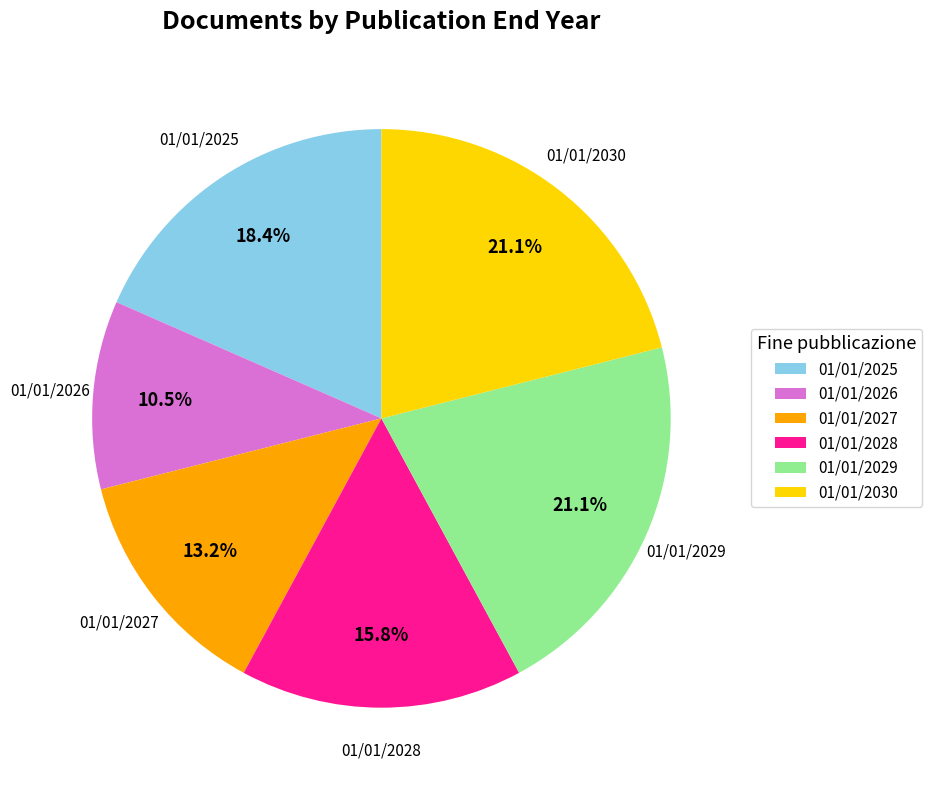

To the nearest percent, what is the difference between the largest and smallest slice percentages?

11%